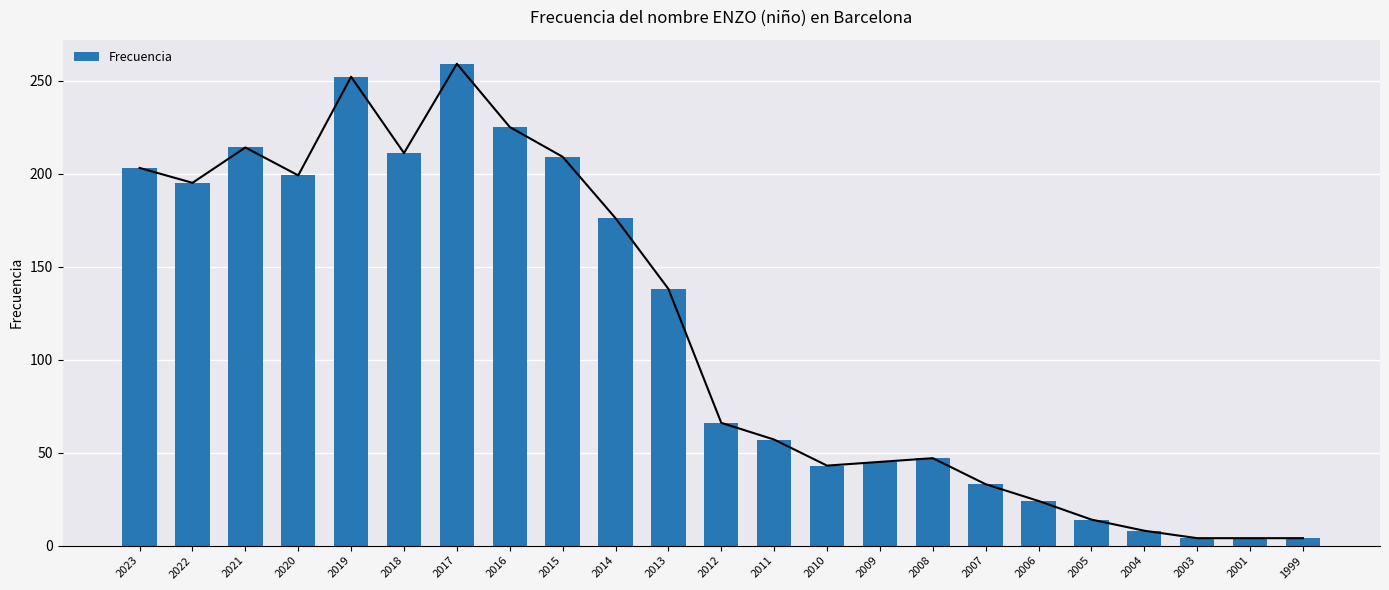

Which has a higher value, 2008 or 2001?

2008